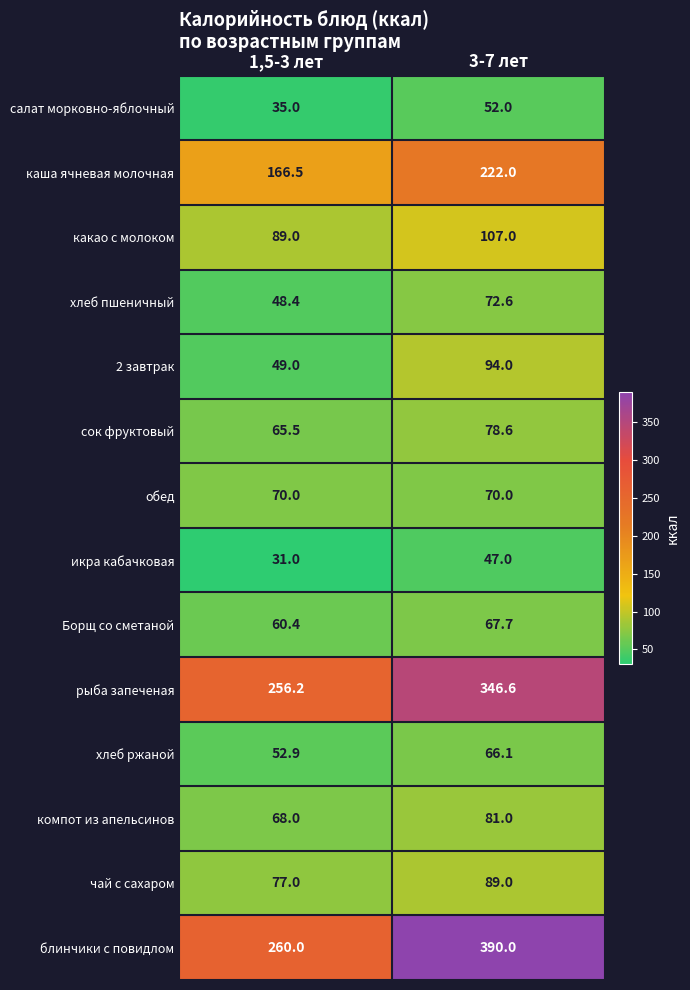

True or false: компот из апельсинов has a value of 68.0 at 1,5-3 лет.

True